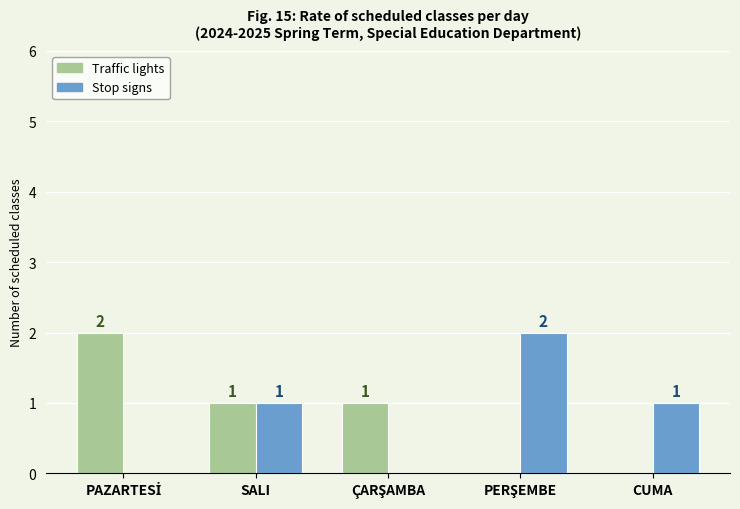

What is the sum of all Stop signs values?

4